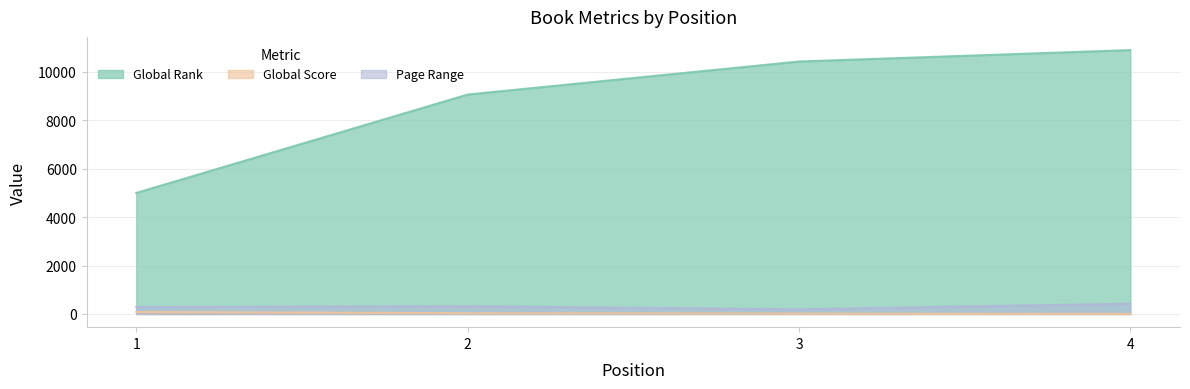

Read the Global Score value at 2.

32